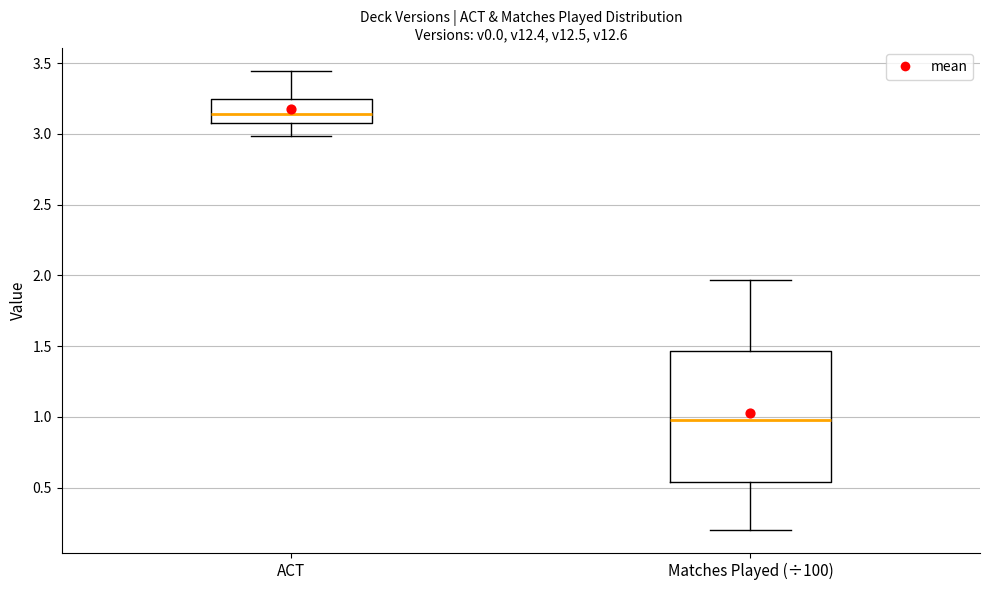

Reading left to right, read every box against the y-axis: the position of its median line, the range the box covers, and the ends of its whiskers. The values are not printed on the chart, so give them approximately, as read against the axis.

ACT: median 3.15, box 3.10 to 3.25, whiskers 3.00 to 3.45
Matches Played (÷100): median 1.00, box 0.55 to 1.45, whiskers 0.20 to 1.95